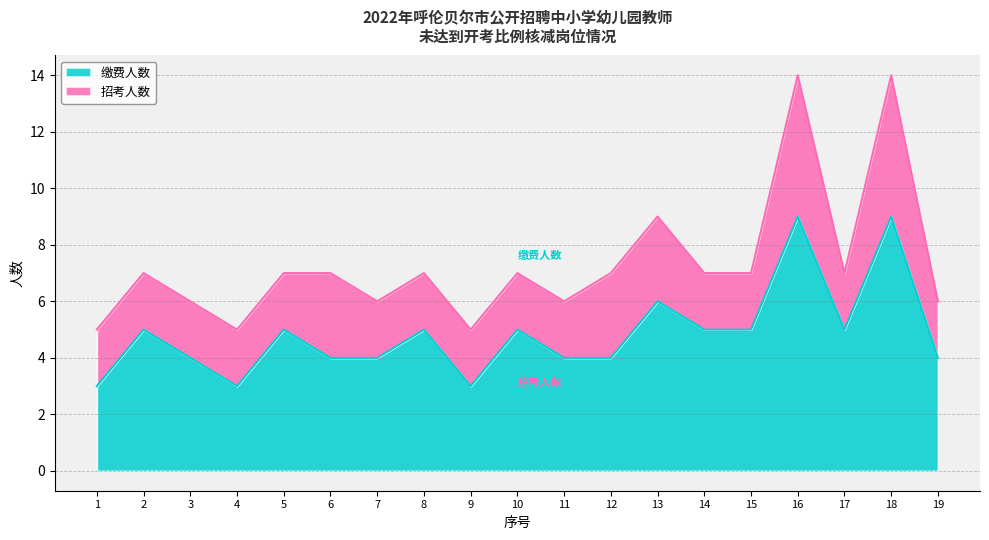

How many values are below 5?

9